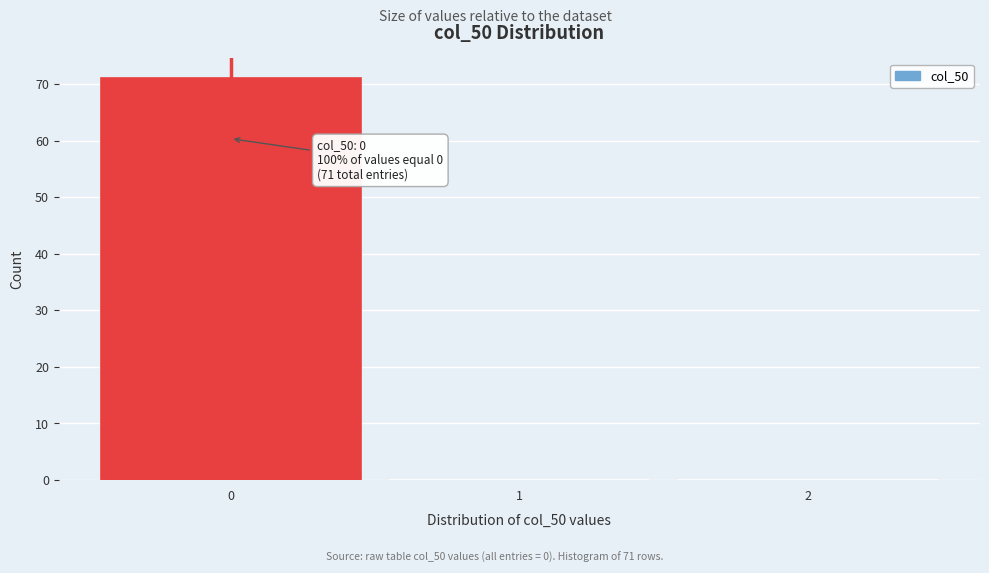

Over which range of the x-axis is the bar tallest?

-0.5 to 0.5